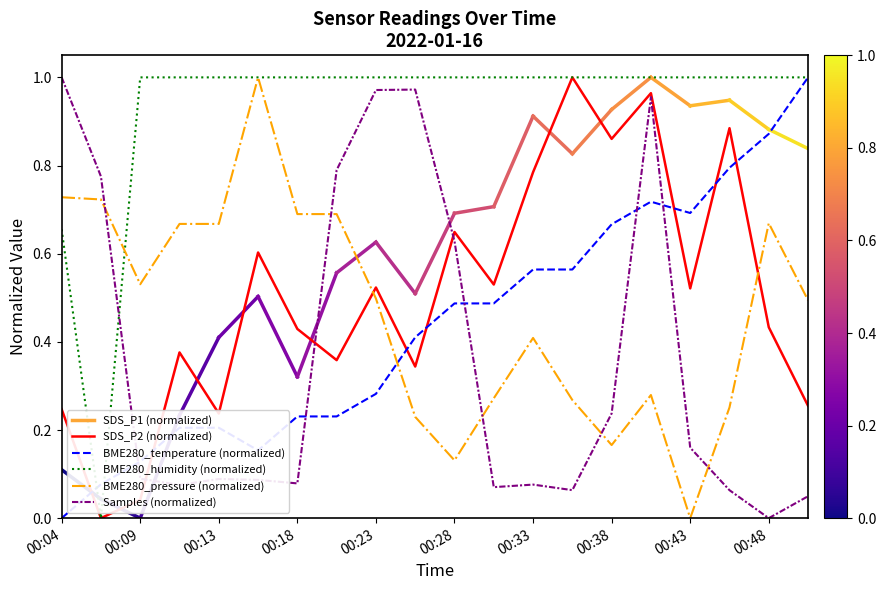

Which series ends up on top after the final intersection of BME280_humidity (normalized) and Samples (normalized)?

BME280_humidity (normalized)